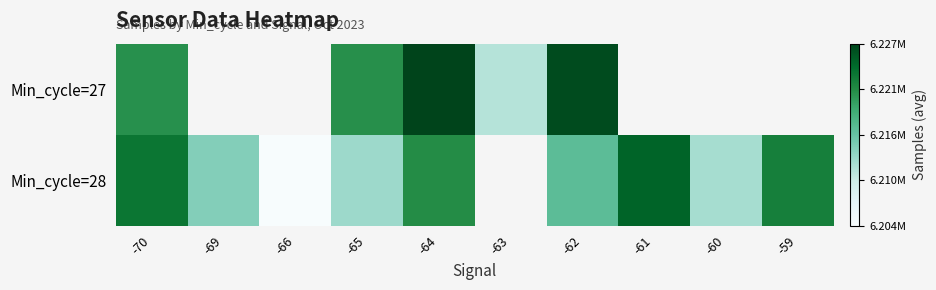

How many series are shown in this chart?

2